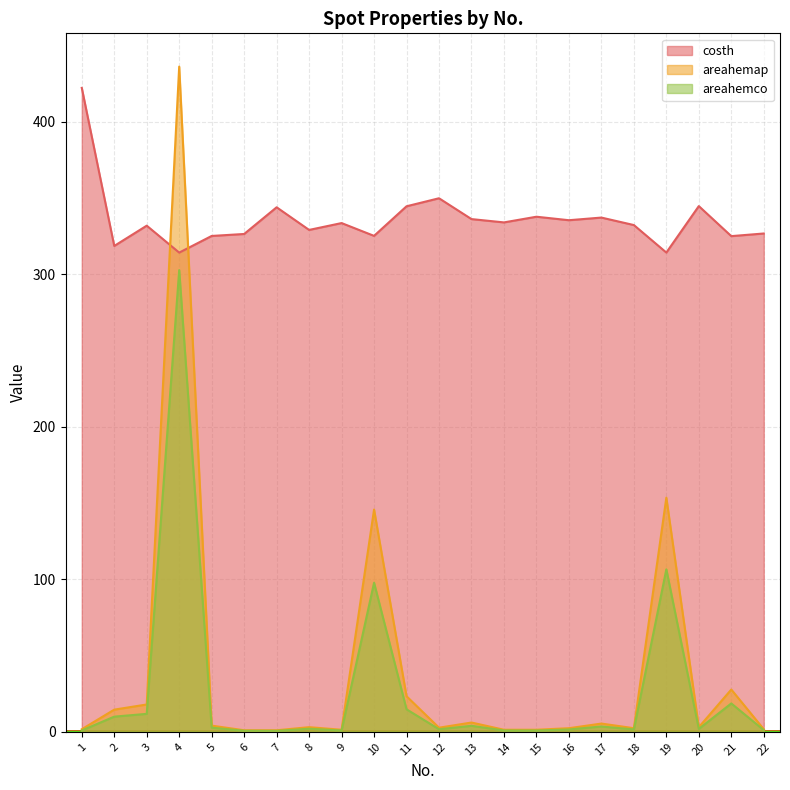

What is the value of the areahemap point at the 12th from the left?

2.7